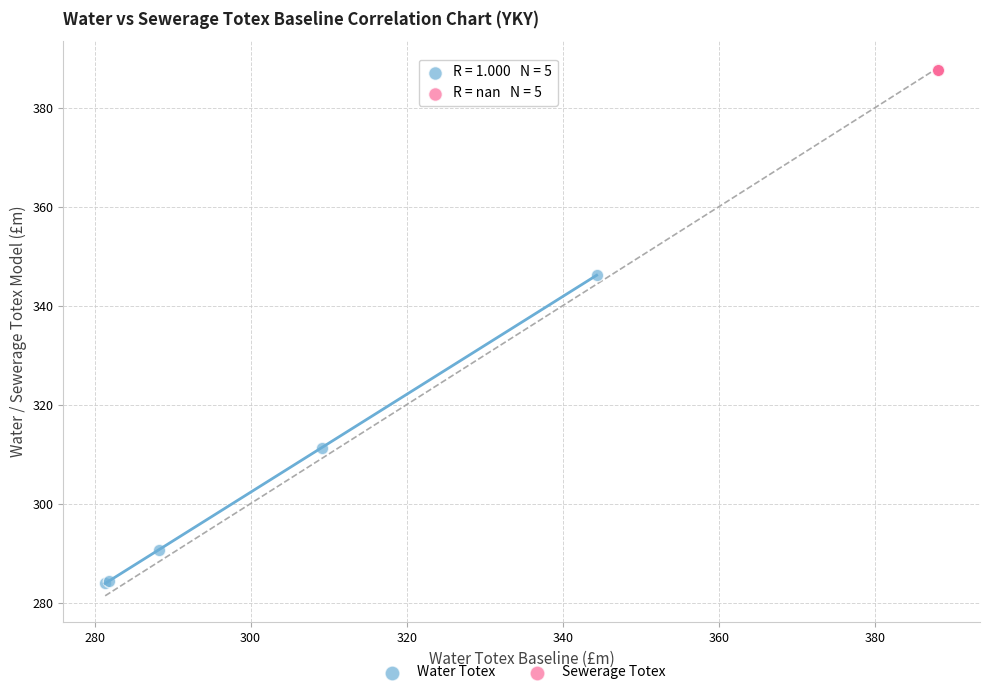

Which series contains the lowest Y value?

Water Totex